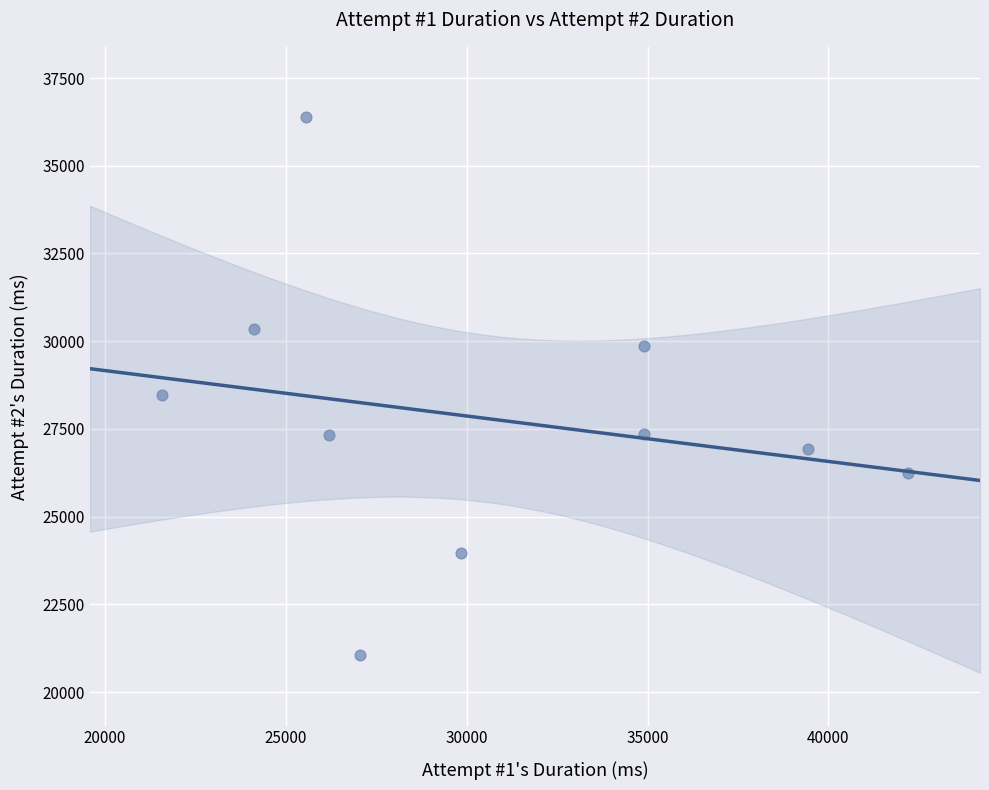

What Y value in the scatter plot is closest to 28718?

28460